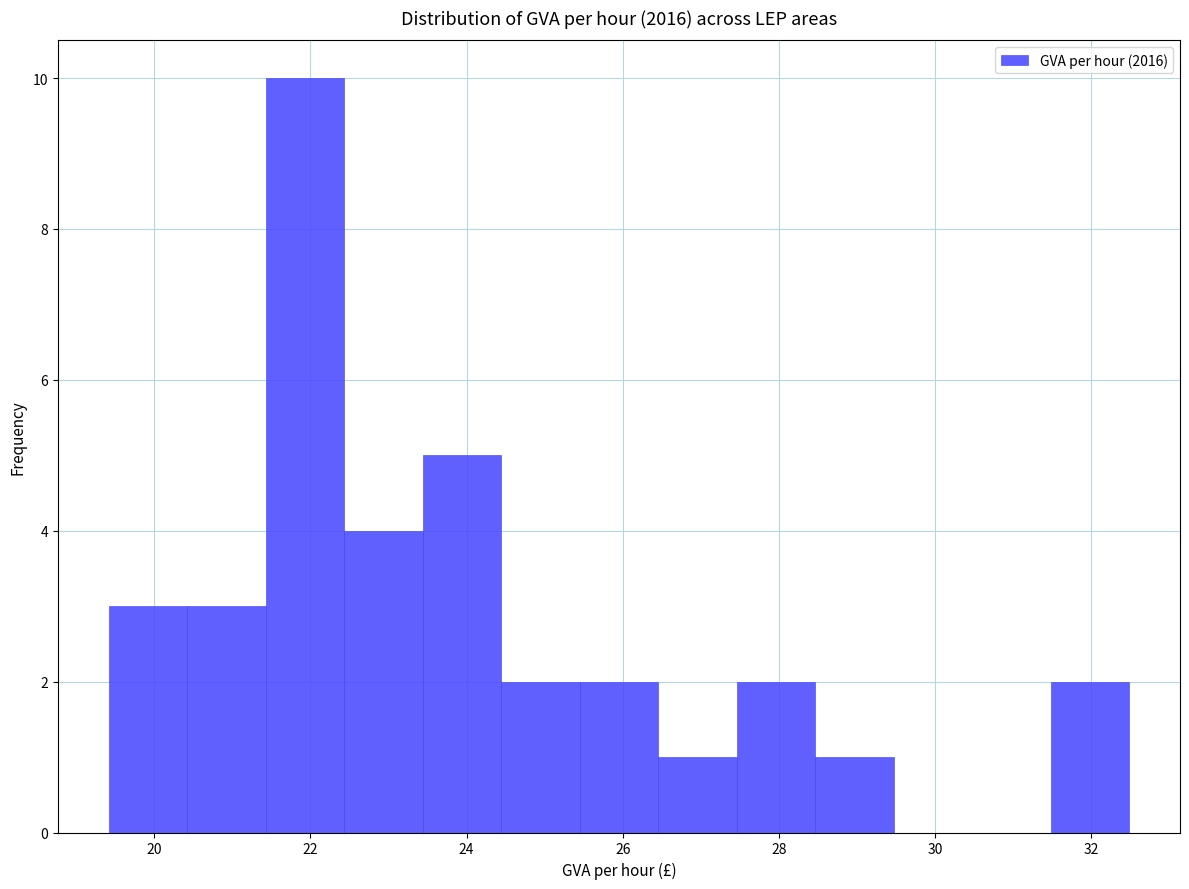

Which range on the x-axis has the tallest bar?

21.4 to 22.4